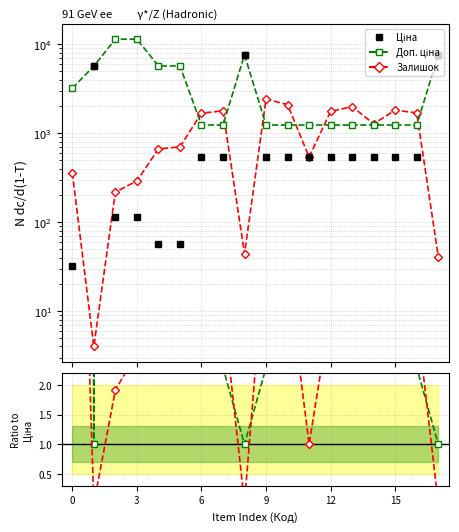

What is the label of the 7th point from the left?

6